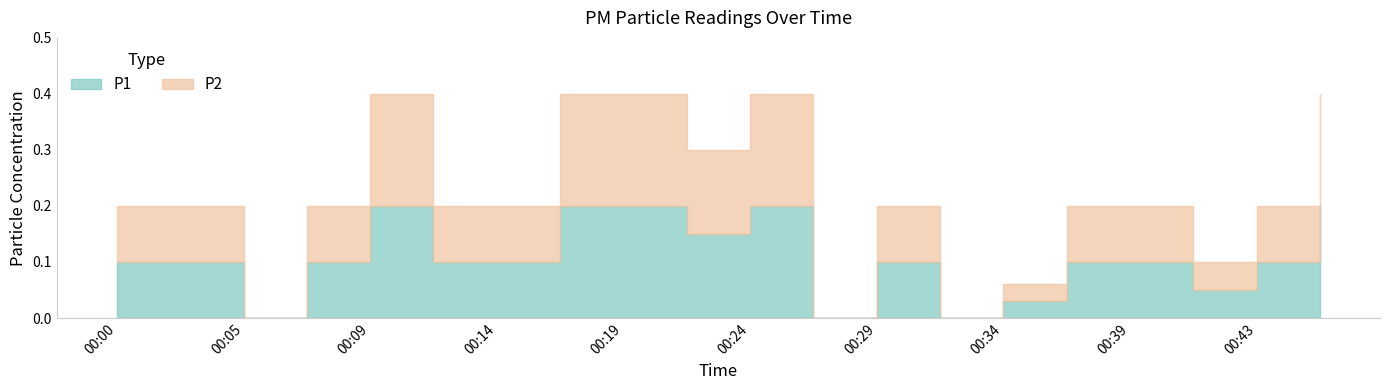

Reading left to right, extract all data points from this chart.

P1: 0.1	0.1	0.0	0.1	0.2	0.1	0.1	0.2	0.2	0.1	0.2	0.0	0.1	0.0	0.0	0.1	0.1	0.1	0.1	0.2
P2: 0.1	0.1	0.0	0.1	0.2	0.1	0.1	0.2	0.2	0.1	0.2	0.0	0.1	0.0	0.0	0.1	0.1	0.1	0.1	0.2